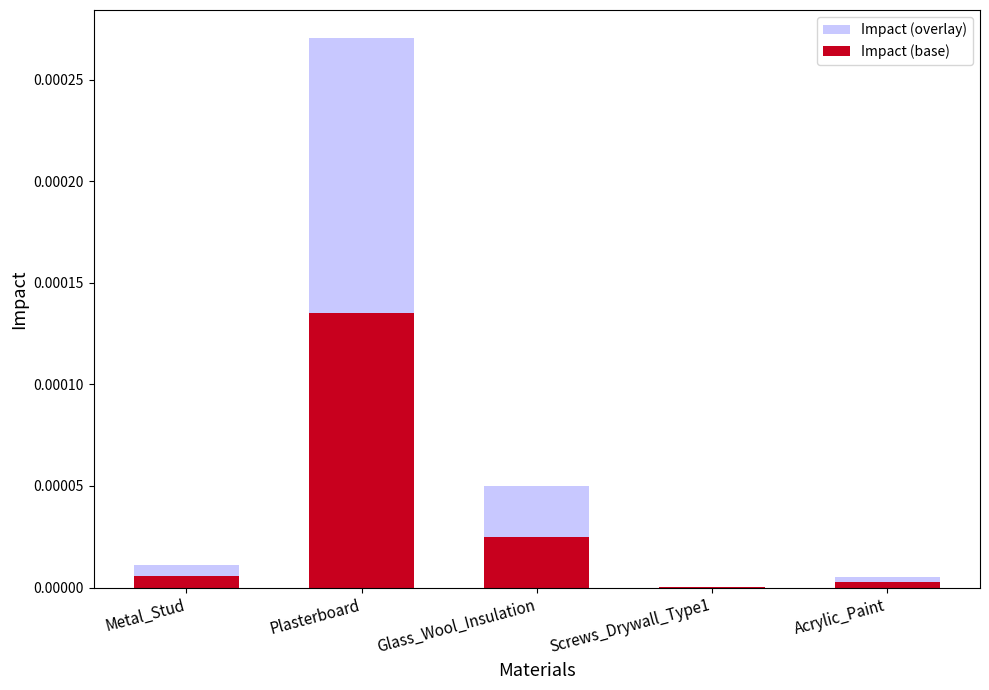

True or false: Impact (overlay) has a value of 0.0 at Plasterboard.

True